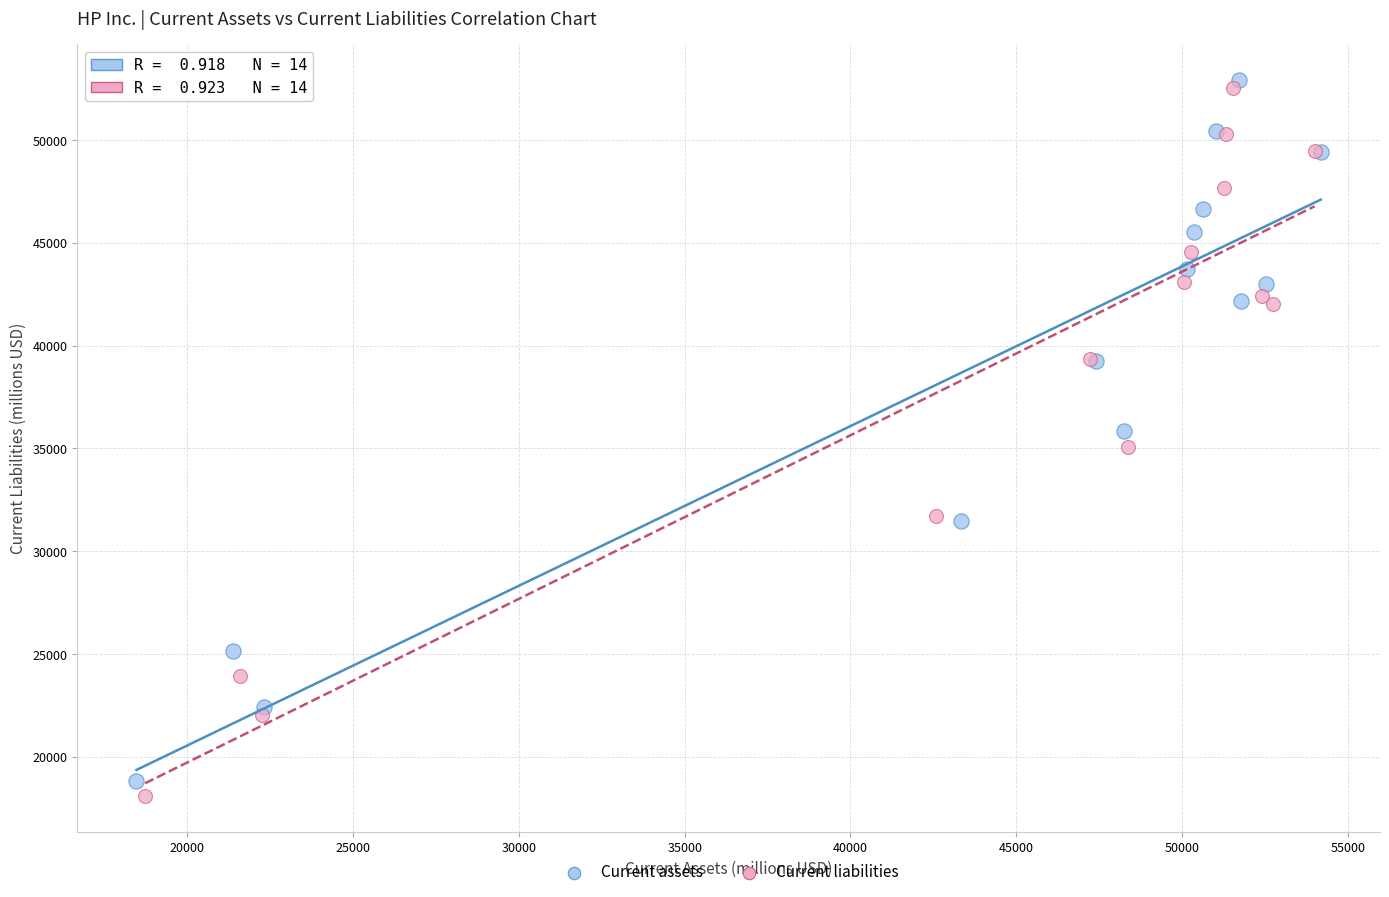

Which series has the widest spread of Y values?

Current liabilities